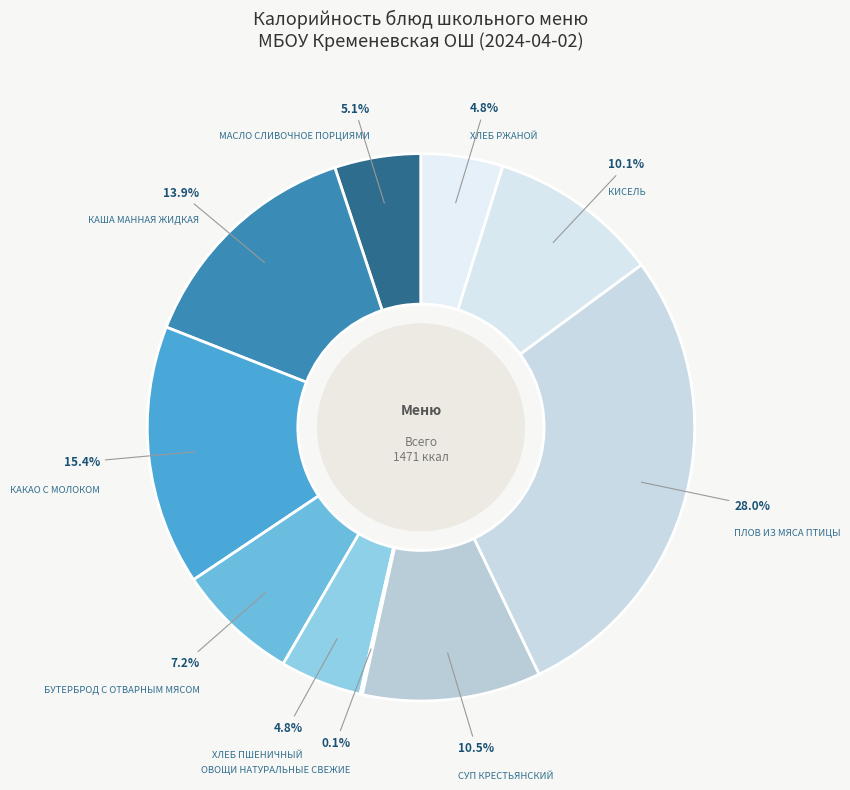

What is the smallest slice in the pie chart?

ОВОЩИ НАТУРАЛЬНЫЕ СВЕЖИЕ